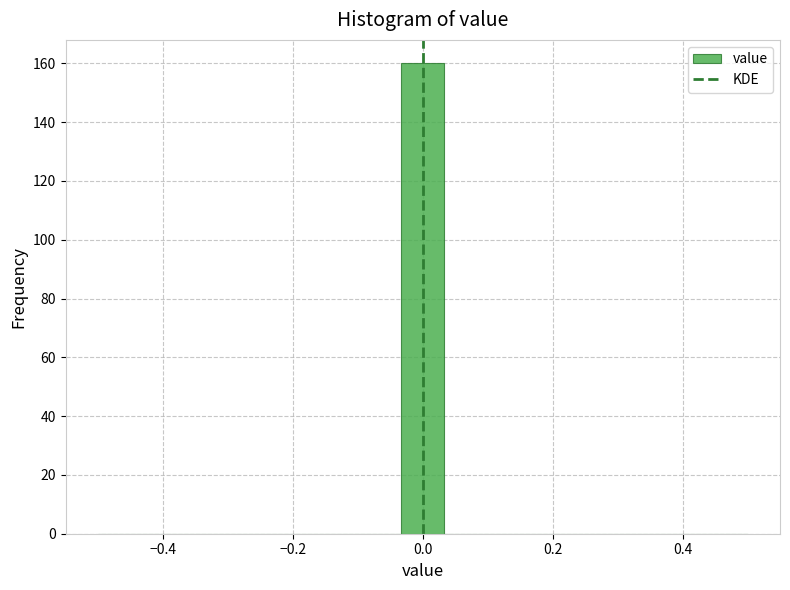

Read against the x-axis, roughly where is the centre of the tallest bar?

0.00